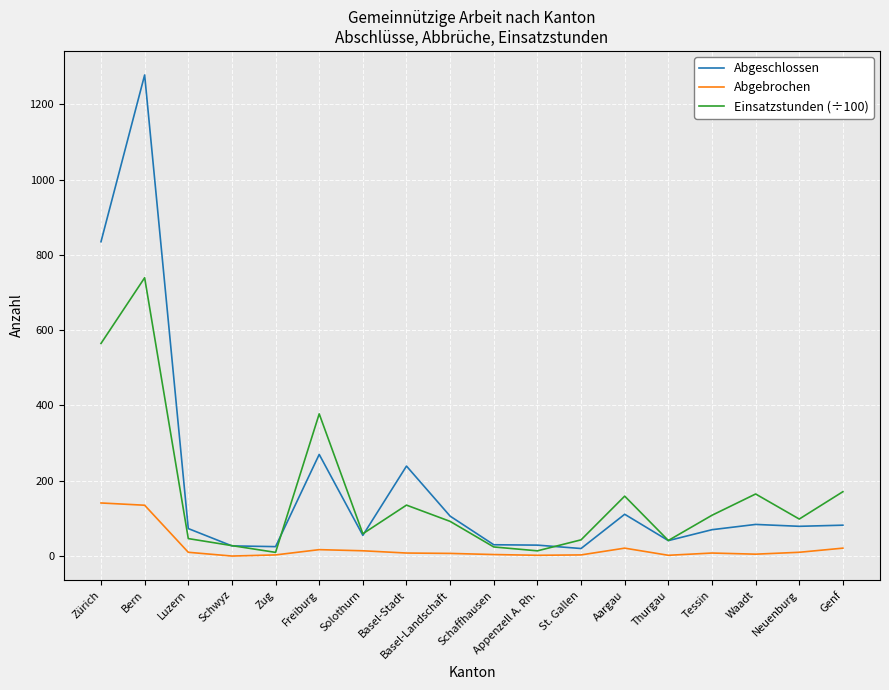

The value of Einsatzstunden (÷100) at St. Gallen is 43.0. True or false?

True